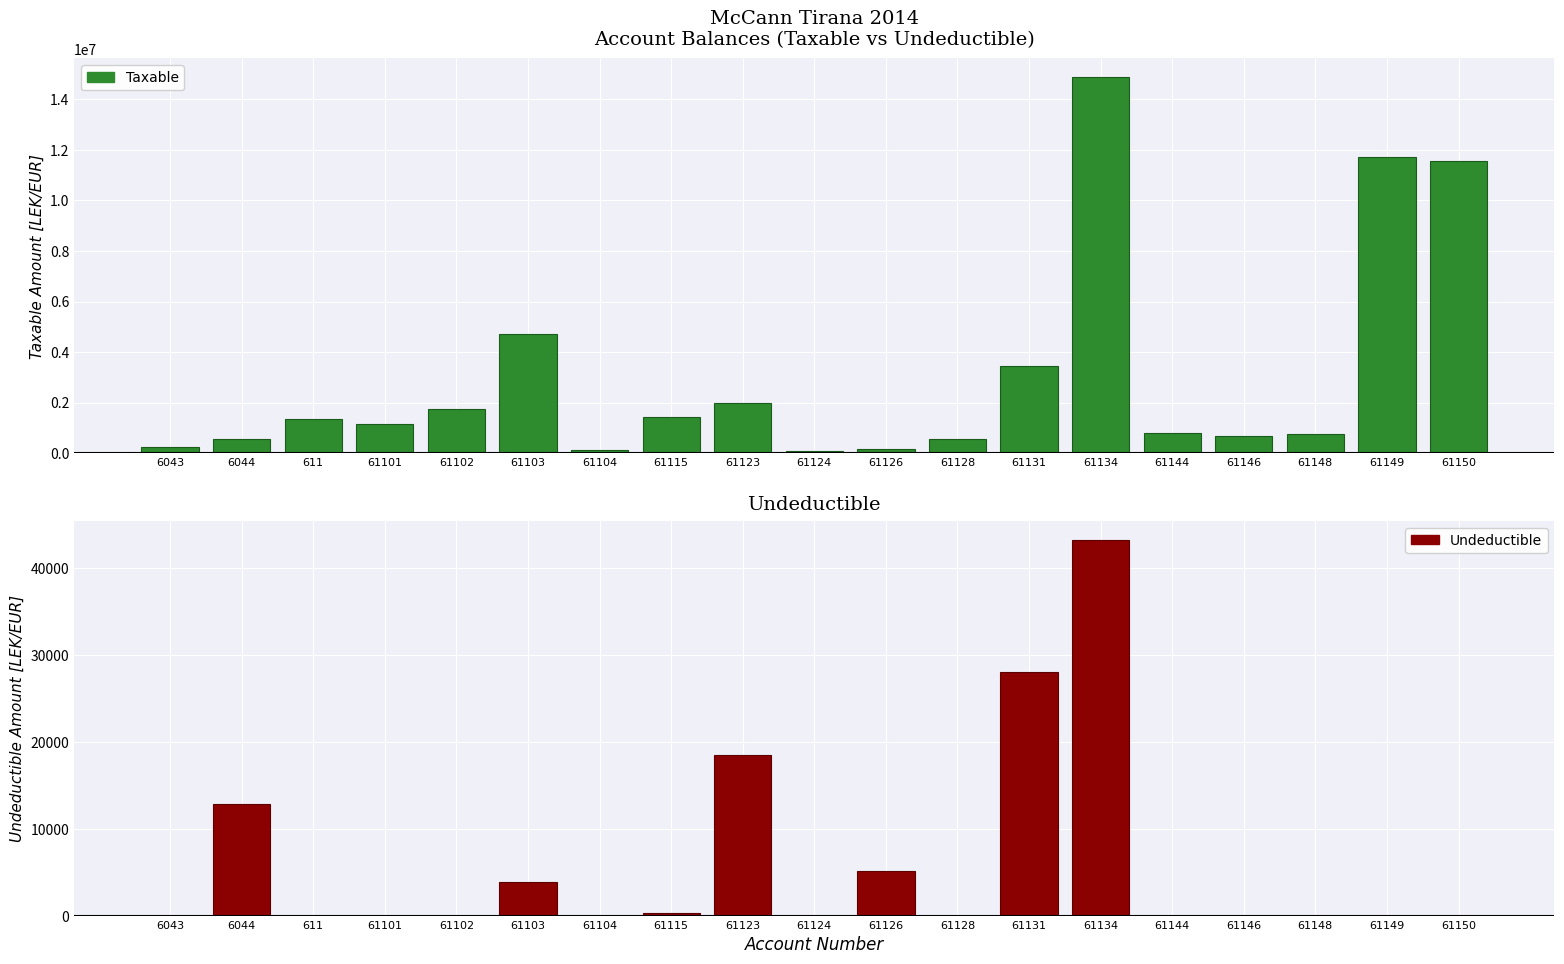

Is it true that Undeductible equals 43299.0 at 61134?

True